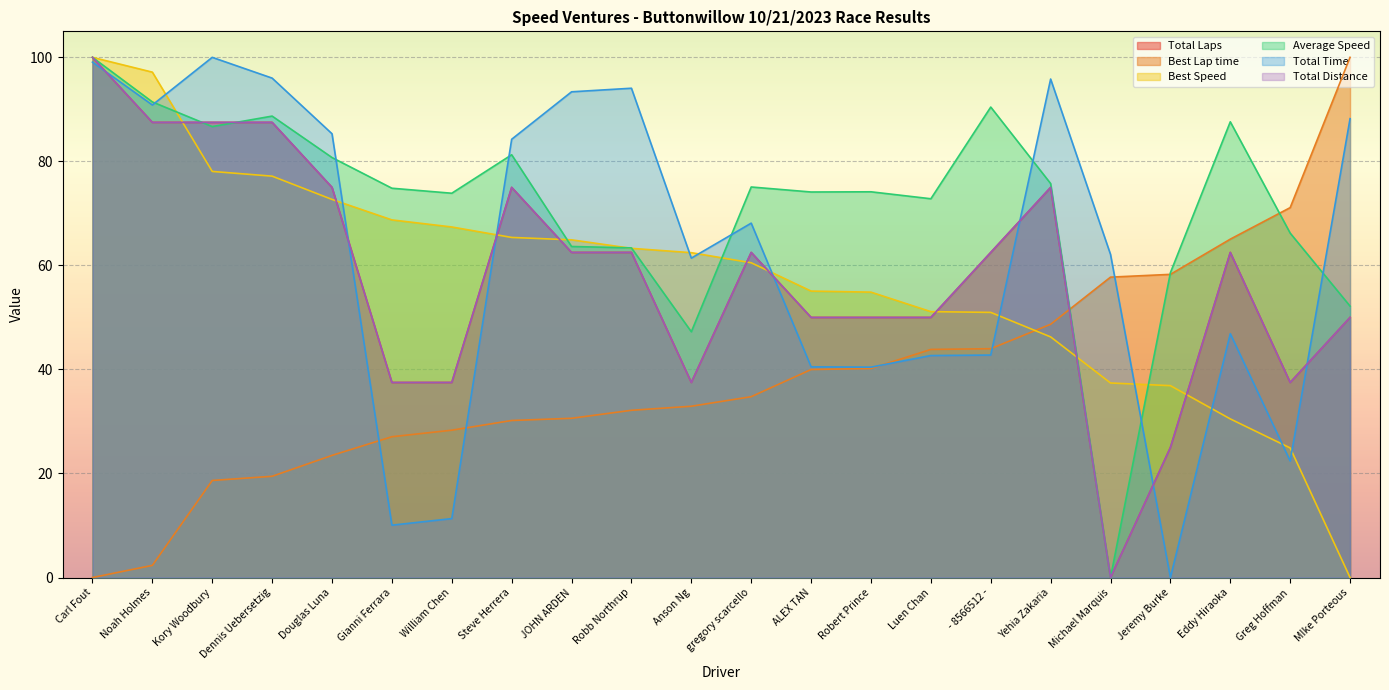

How many lines are shown in the chart?

6